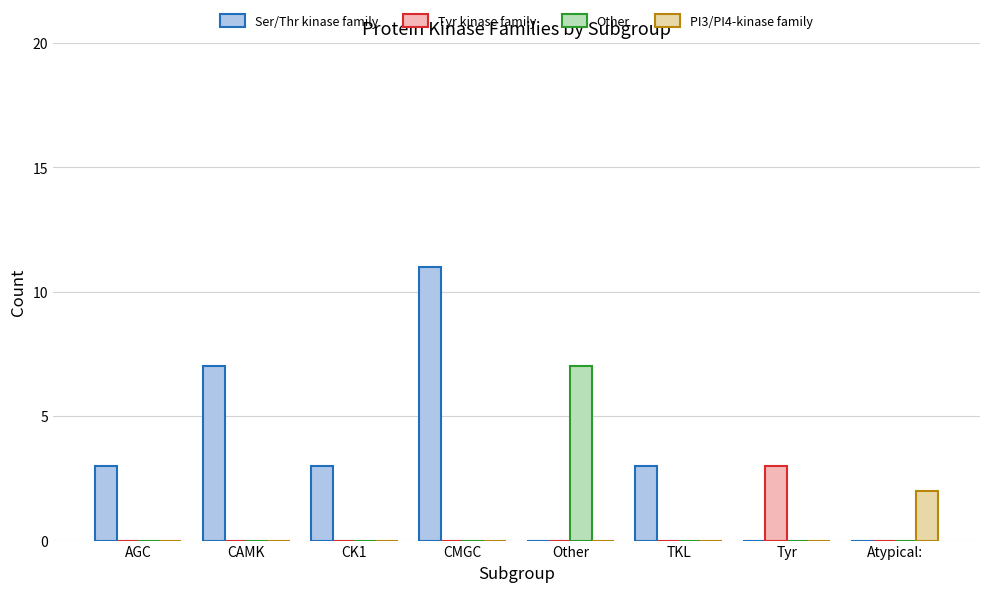

How many categories are shown in the chart?

8